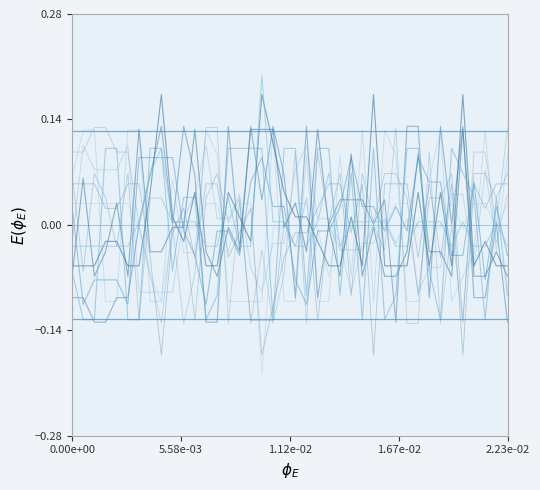

What is the minimum value for 七.1(6分)?

-0.1